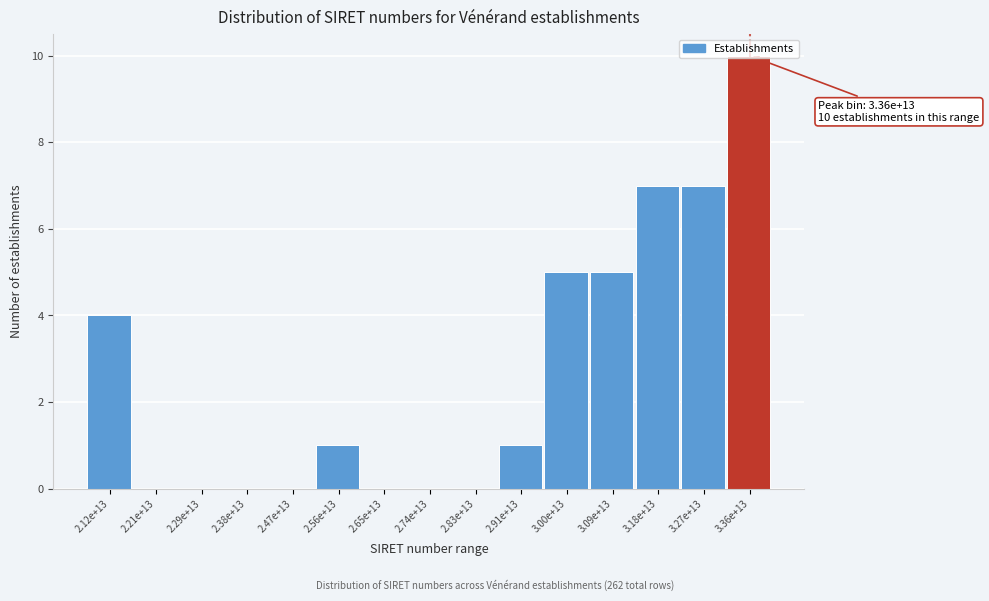

What is the sum of all values?

40